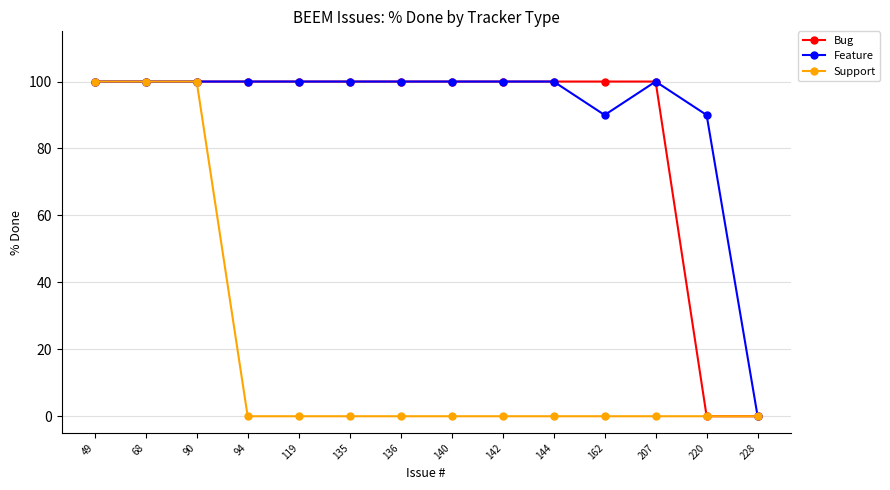

What is the maximum value shown in the chart?

100